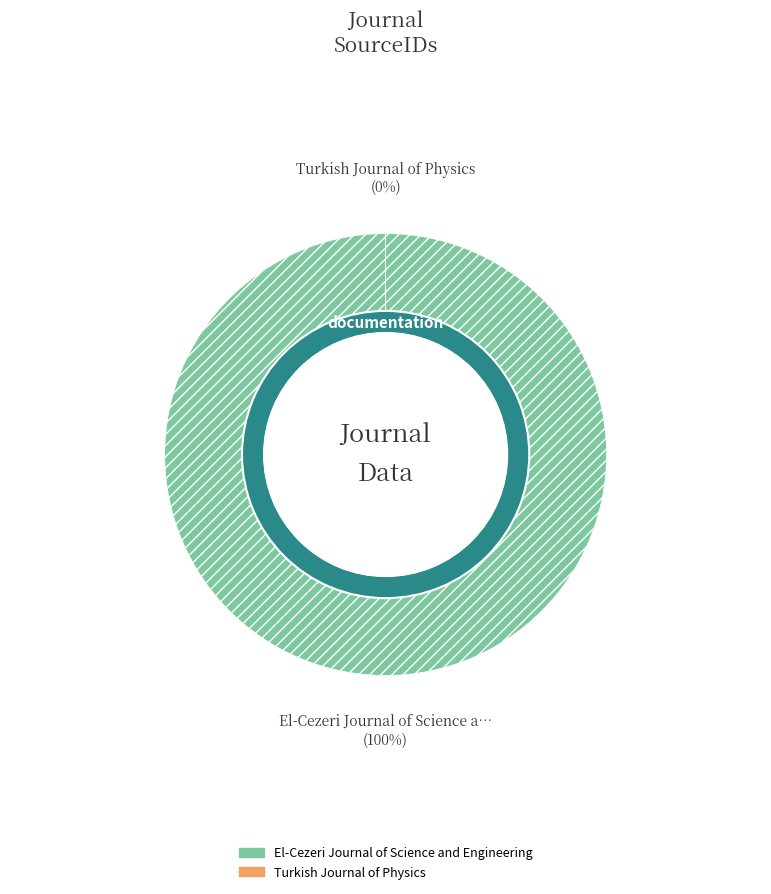

What percentage do Turkish Journal of Physics and El-Cezeri Journal of Science and Engineering together represent?

100.0%